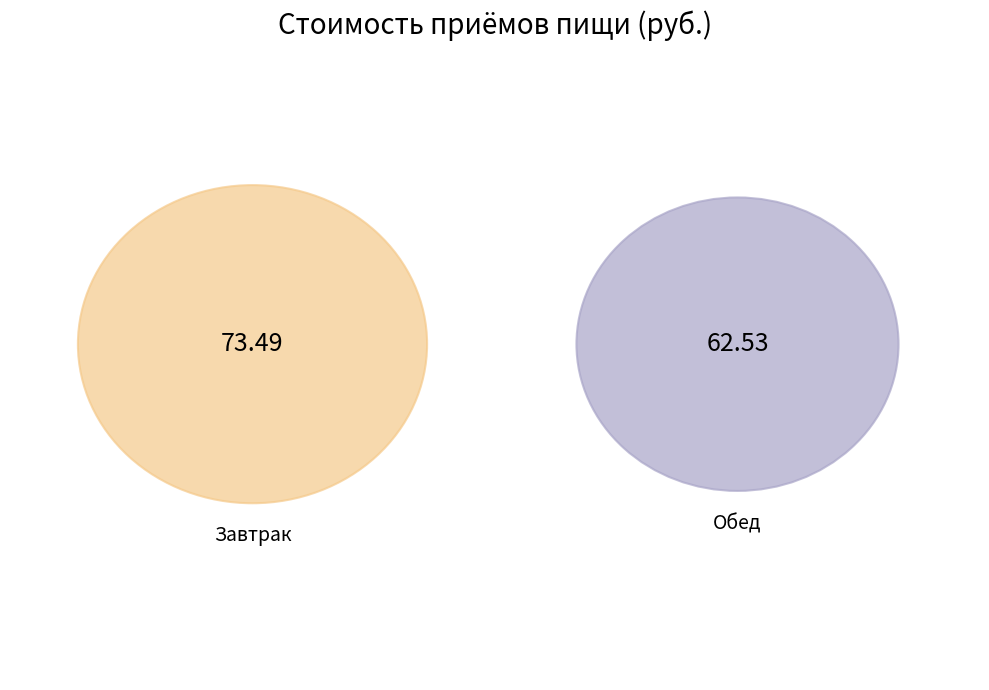

Is there any slice that represents more than half of the pie?

Yes